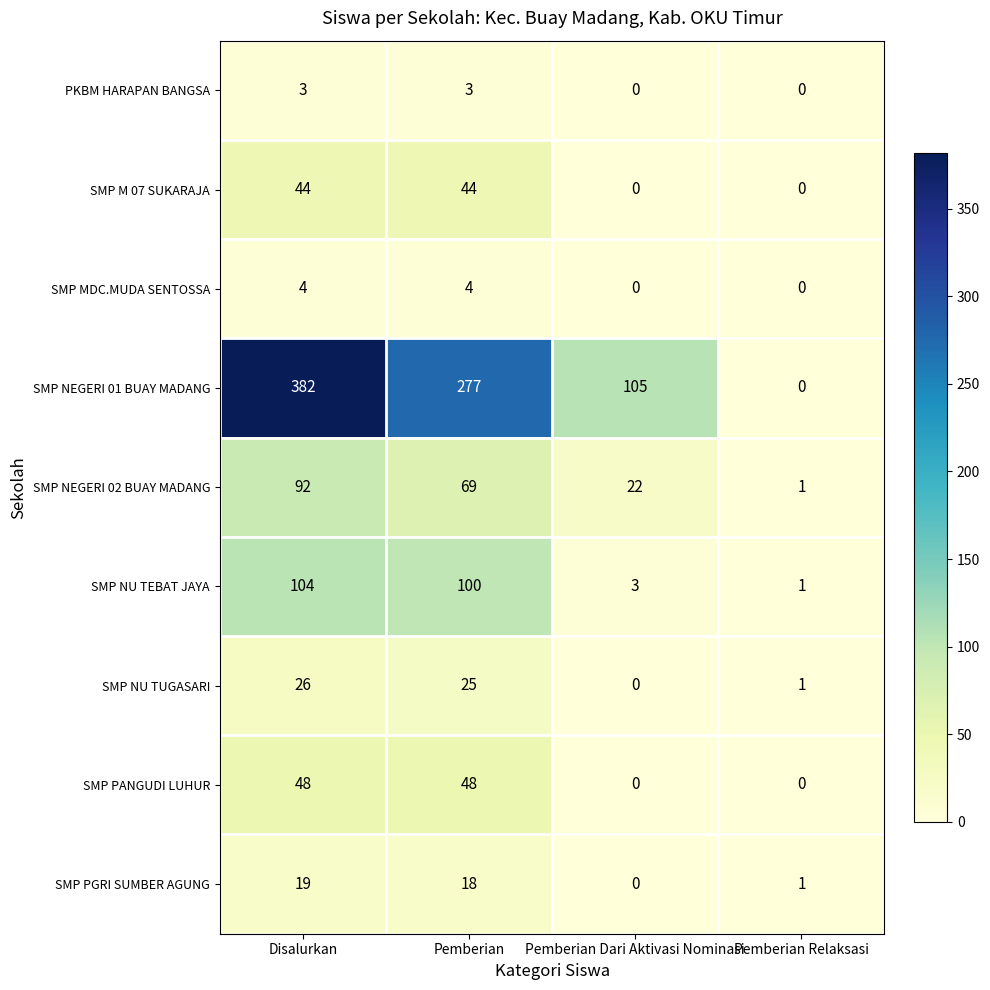

Rank the series by their maximum value, from highest to lowest.

SMP NEGERI 01 BUAY MADANG, SMP NU TEBAT JAYA, SMP NEGERI 02 BUAY MADANG, SMP PANGUDI LUHUR, SMP M 07 SUKARAJA, SMP NU TUGASARI, SMP PGRI SUMBER AGUNG, SMP MDC.MUDA SENTOSSA, PKBM HARAPAN BANGSA